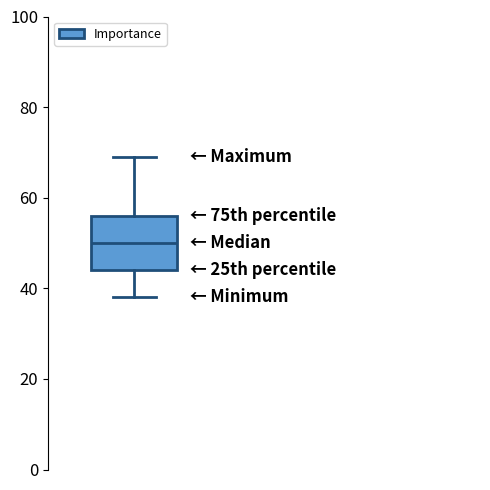

Read this box plot against the y-axis: the position of the median line, the range covered by the box, and the ends of both whiskers. The values are not printed on the chart, so give them approximately, as read against the axis.

median 50, box 44 to 56, whiskers 38 to 70